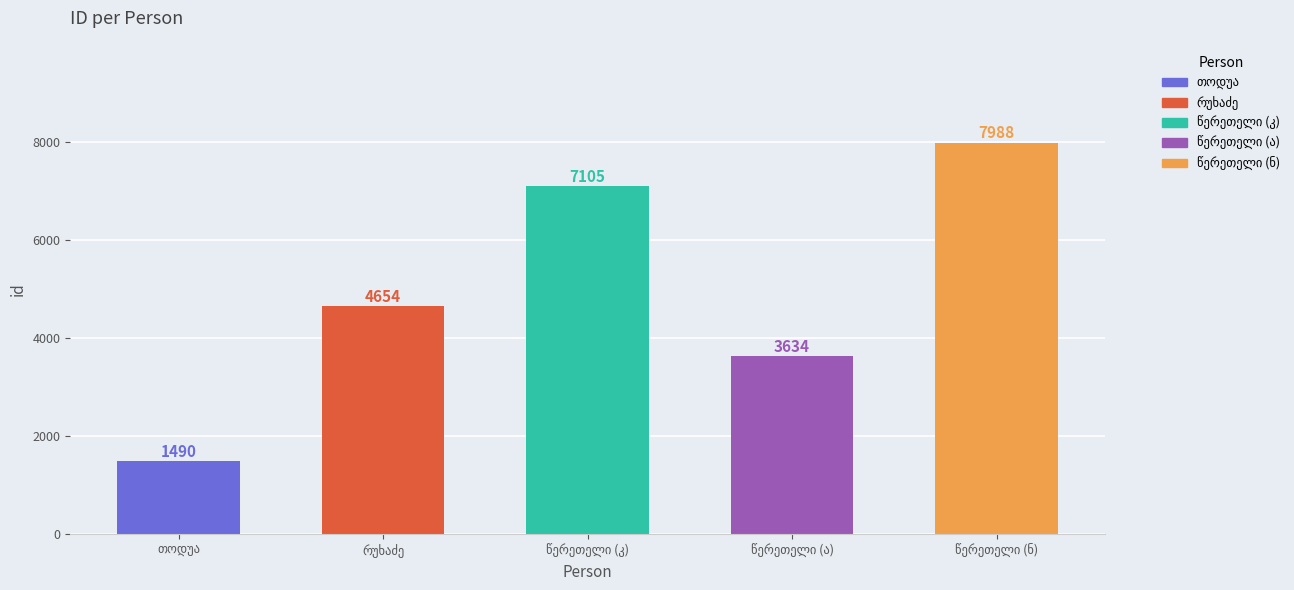

Does the chart contain stacked bars?

No